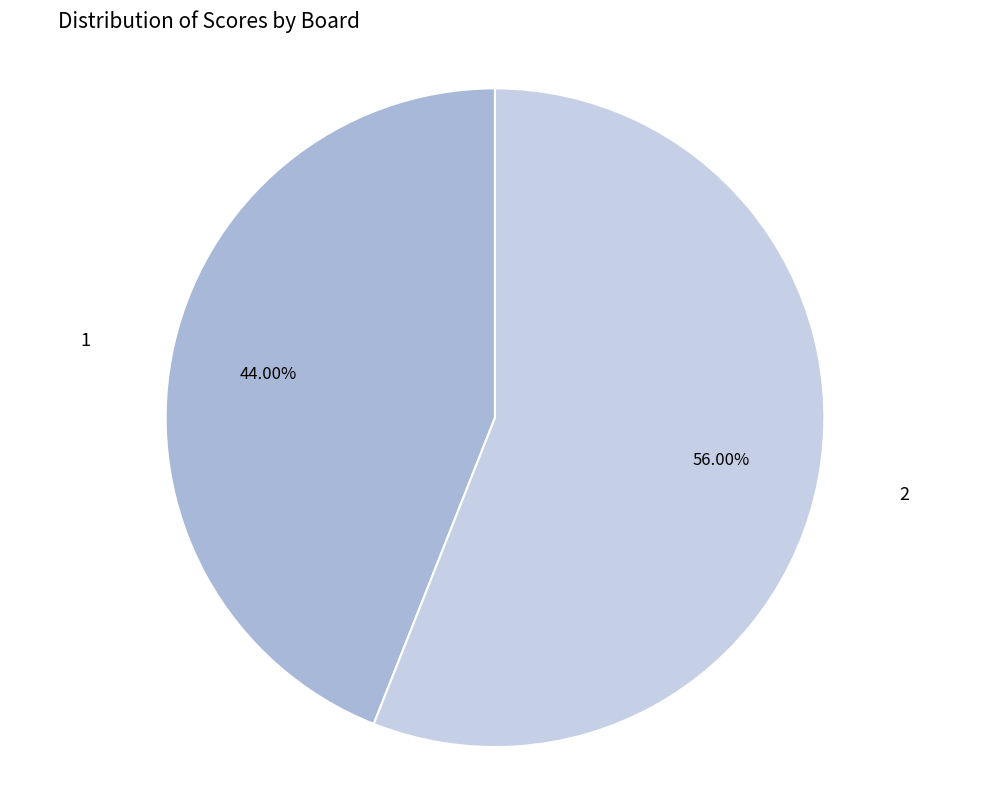

Which category has the smallest portion of the pie?

1